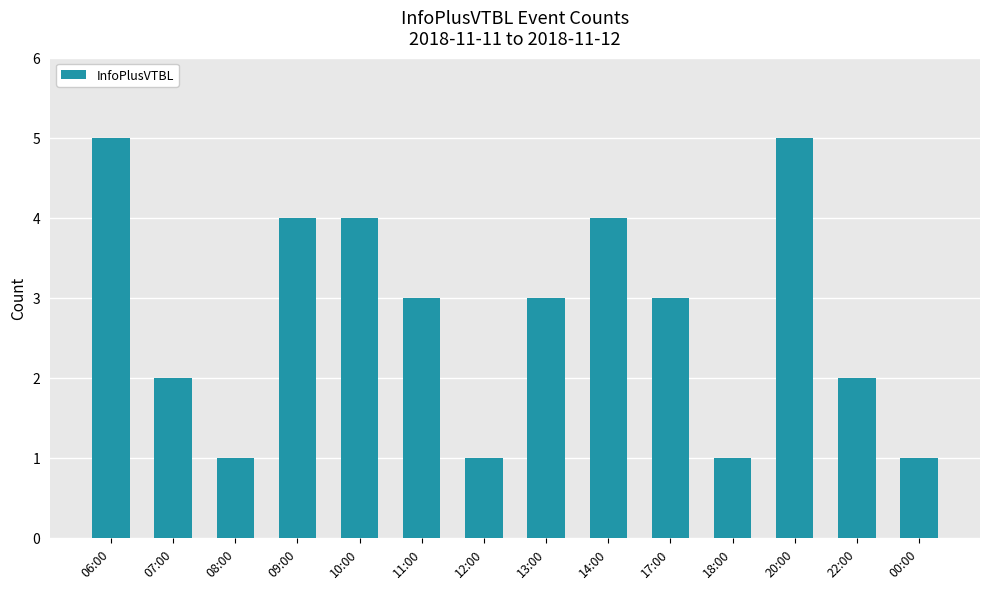

Count the number of categories in the chart.

14